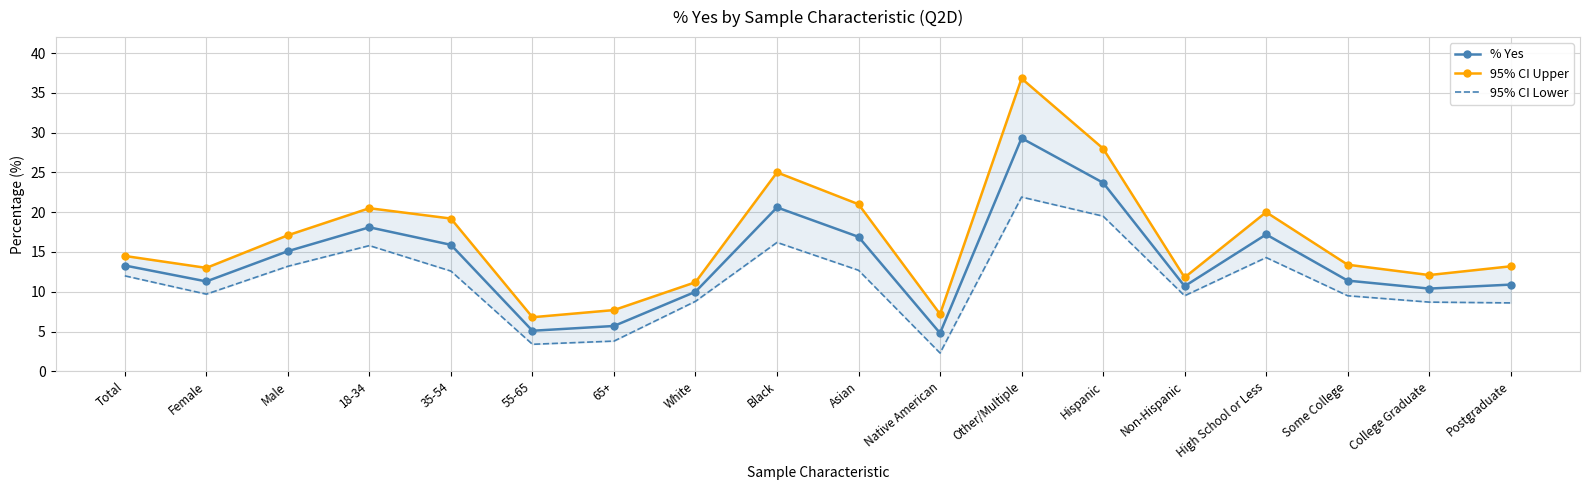

At which category is the sum across all series the highest?

Other/Multiple